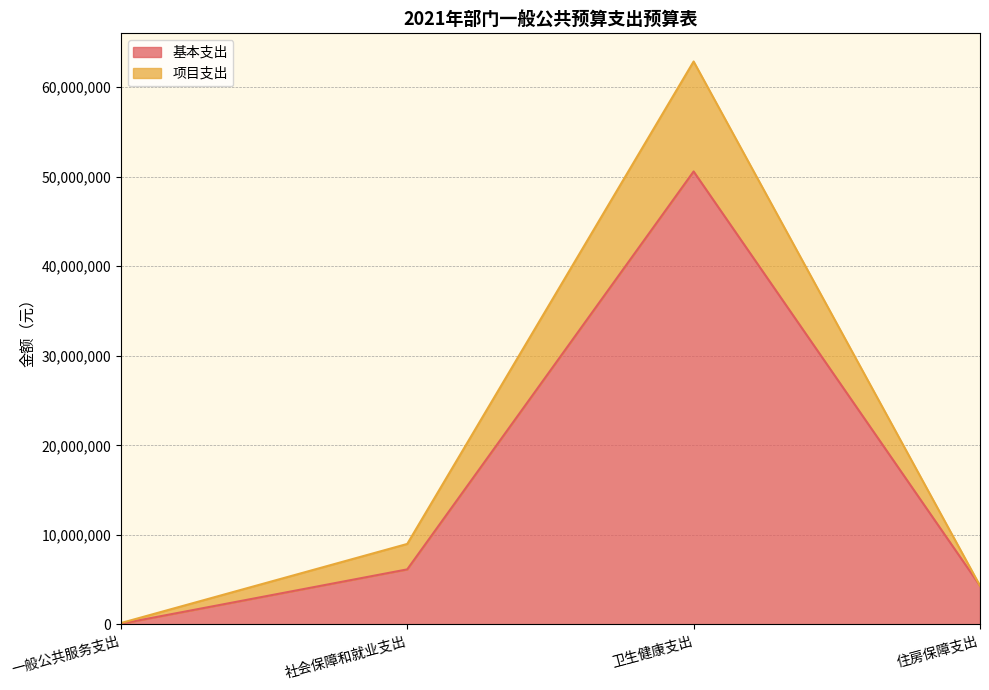

How many values in the 基本支出 series are below 6147384?

2